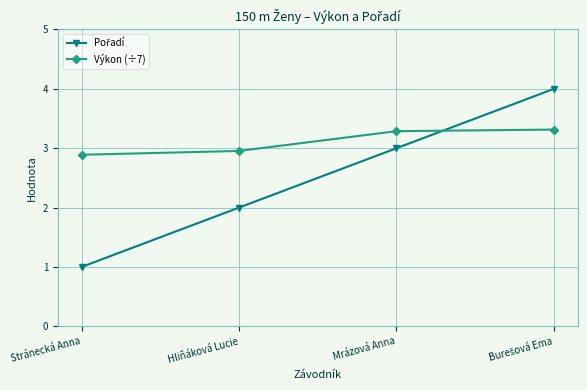

What is the value of the Výkon (÷7) point at the 4th from the left?

3.3